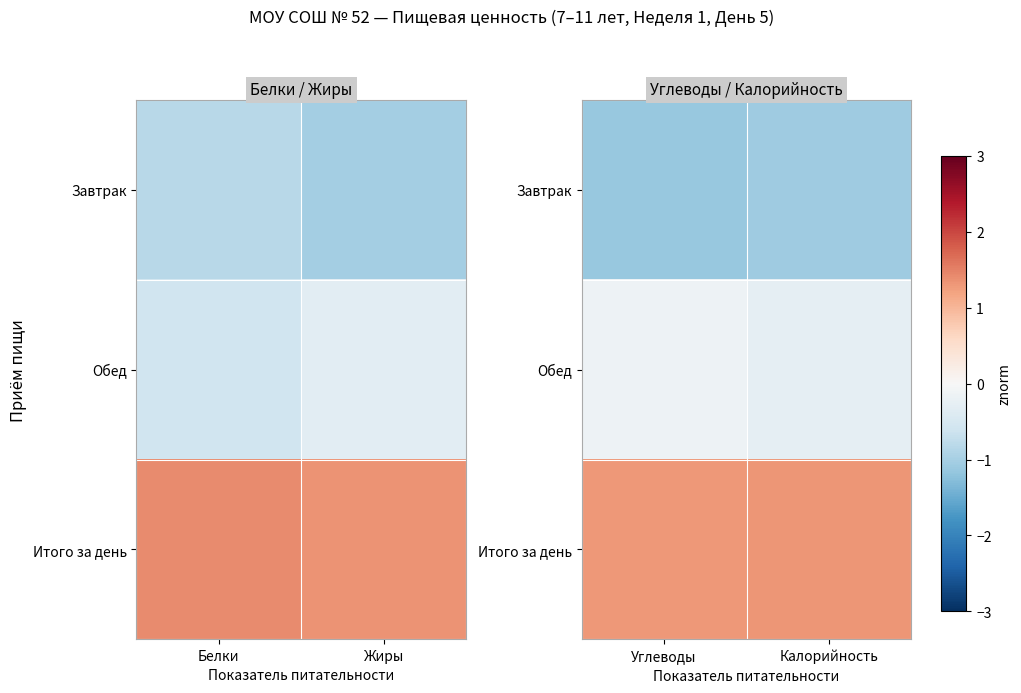

The Обед series shows -0.1 at Калорийность. True or false?

False